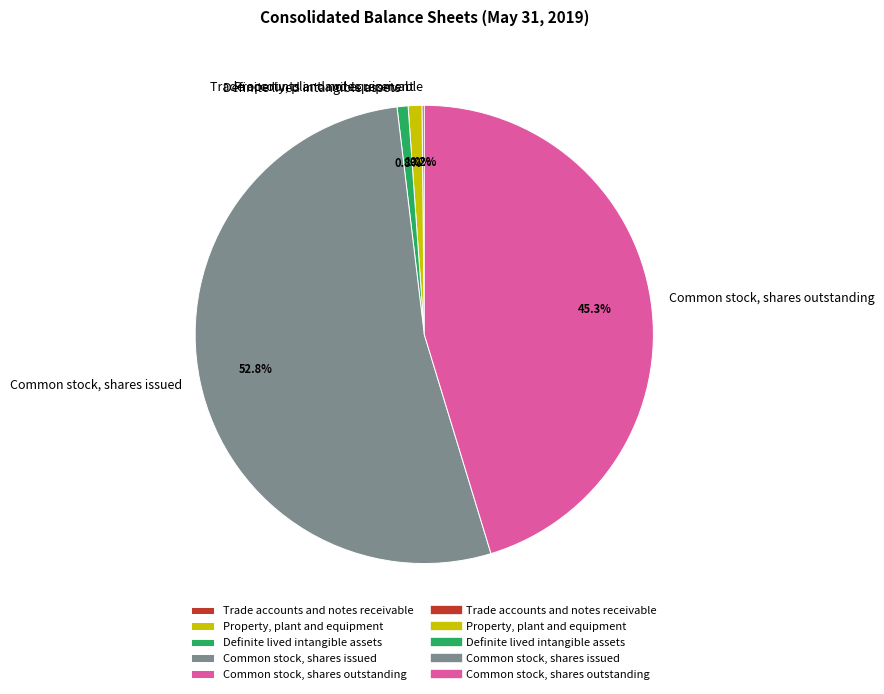

Do Definite lived intangible assets and Common stock, shares outstanding together represent more than half of the pie?

No